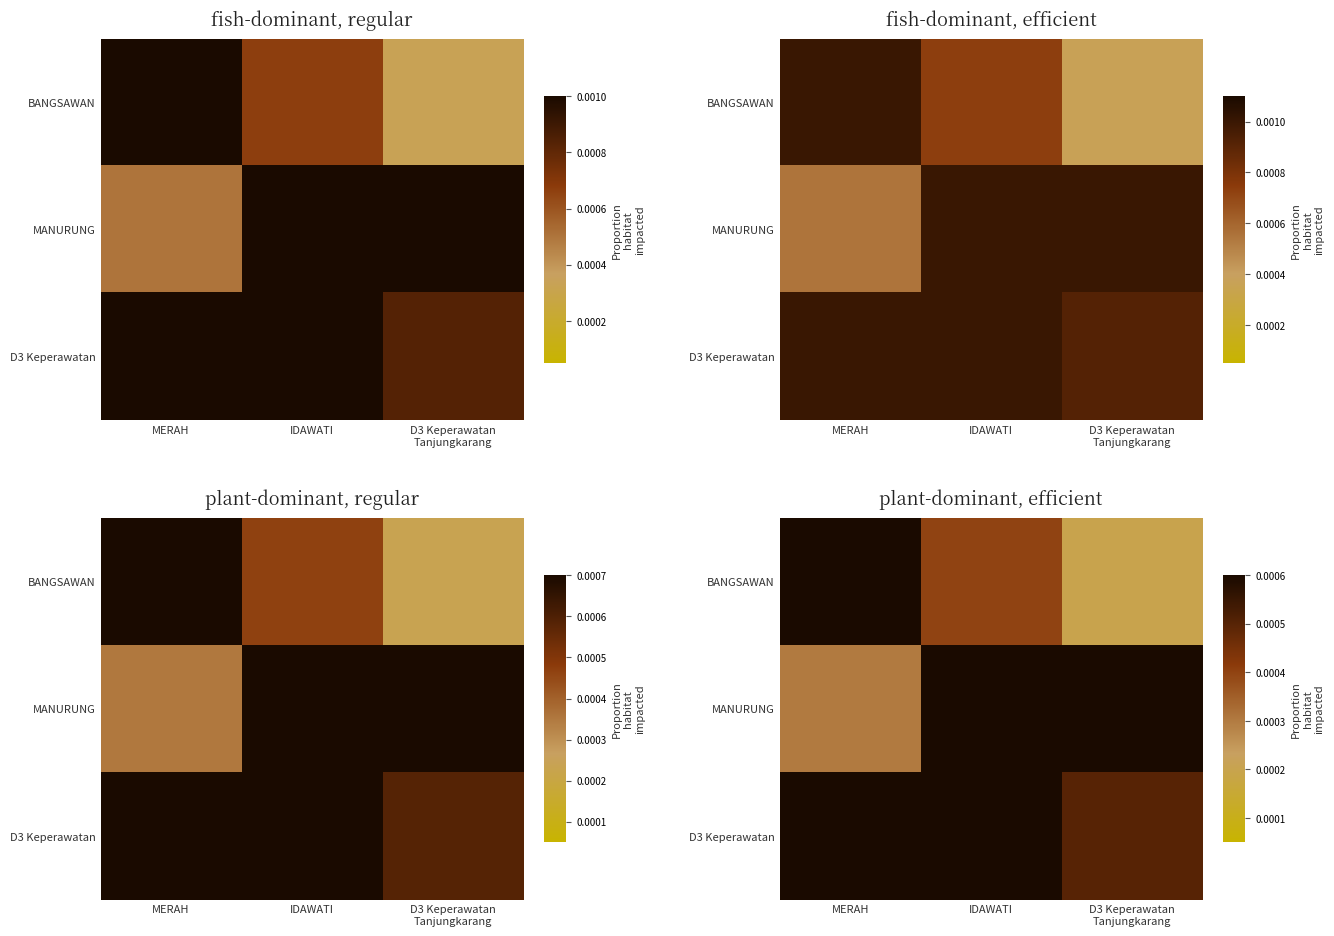

True or false: D3 Keperawatan has a value of 0.0 at MERAH.

False